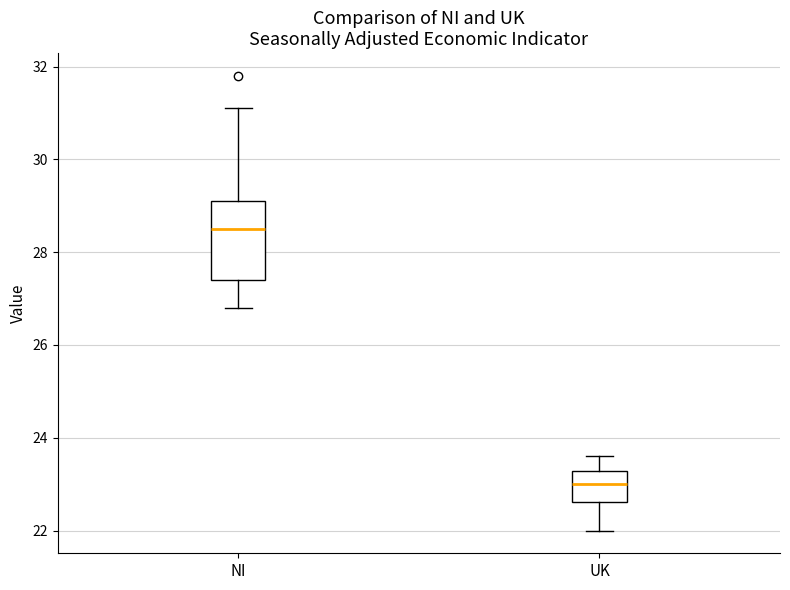

Reading left to right, read every box against the y-axis: the position of its median line, the range the box covers, and the ends of its whiskers. The values are not printed on the chart, so give them approximately, as read against the axis.

NI: median 28.6, box 27.4 to 29.2, whiskers 26.8 to 31.2
UK: median 23.0, box 22.6 to 23.2, whiskers 22.0 to 23.6